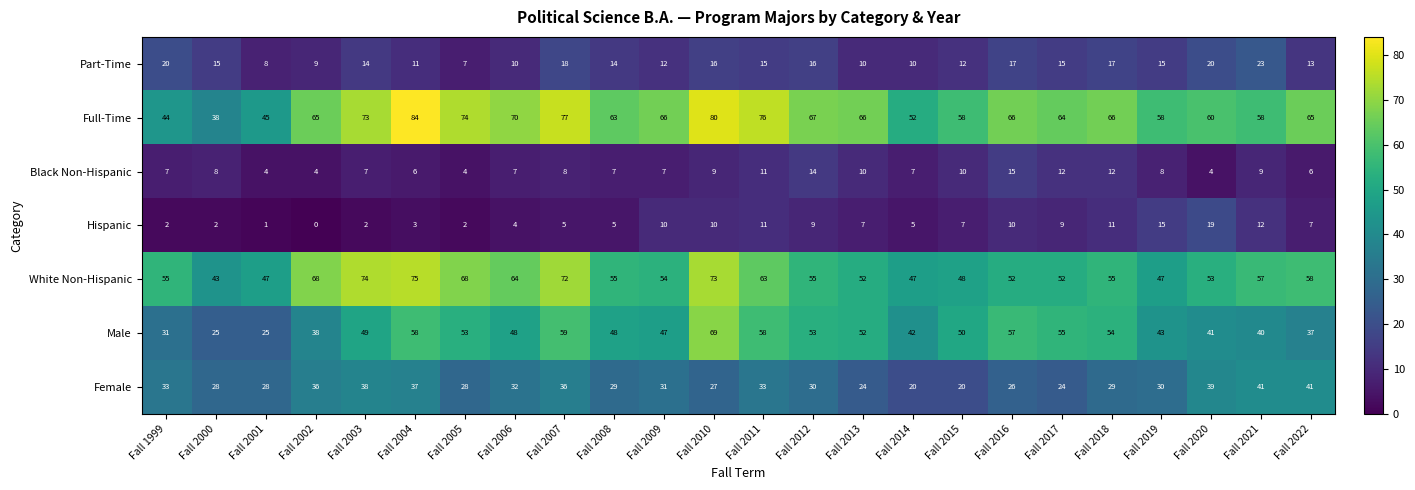

Read the White Non-Hispanic value at Fall 2000, to the nearest 5.

45